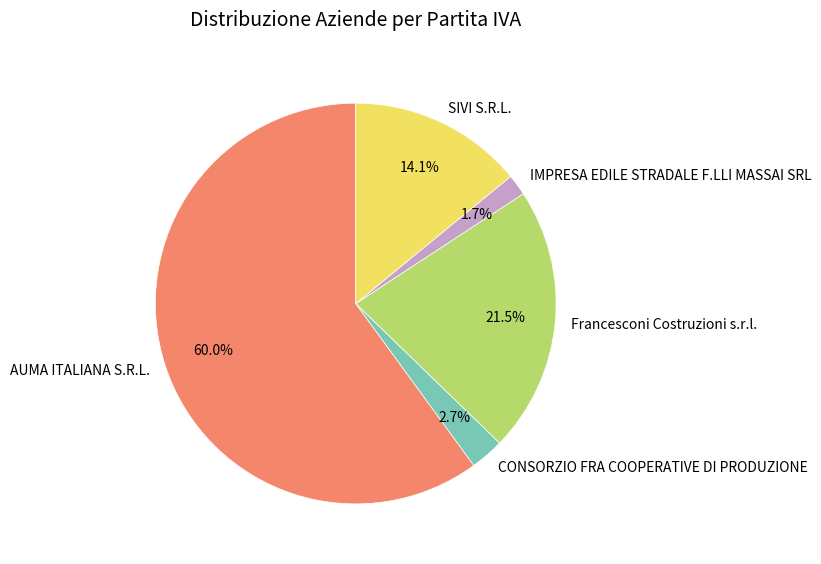

Is there any slice that represents more than half of the pie?

Yes